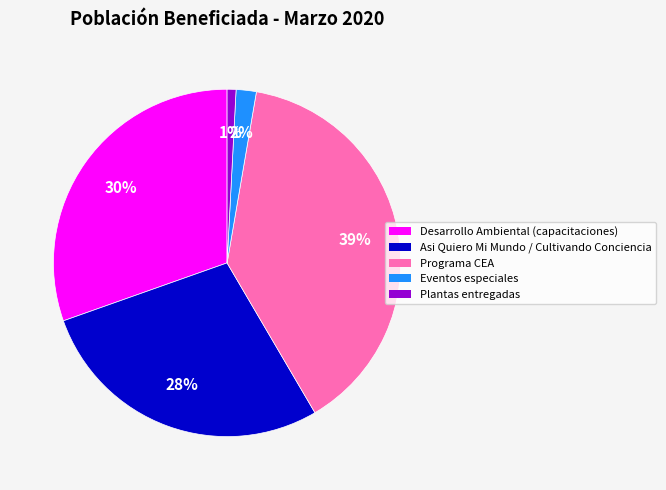

Rank the categories by value from highest to lowest.

Programa CEA, Desarrollo Ambiental (capacitaciones), Asi Quiero Mi Mundo / Cultivando Conciencia, Eventos especiales, Plantas entregadas